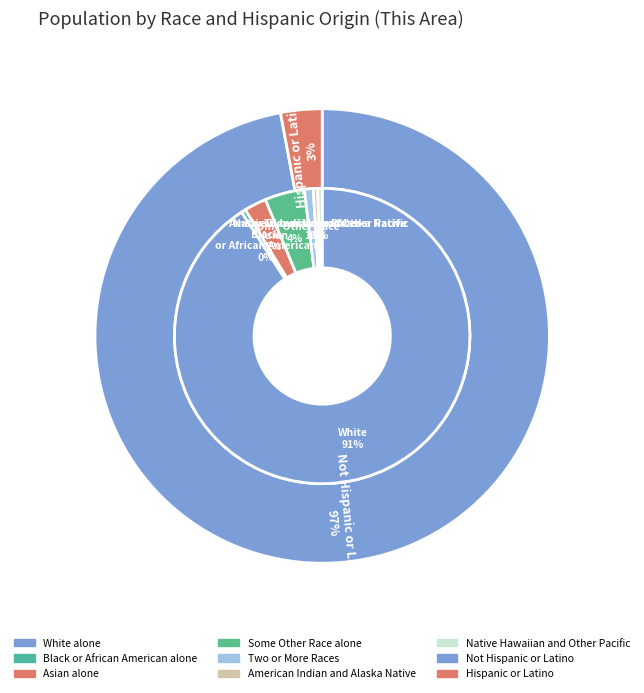

What is the majority slice?

White alone